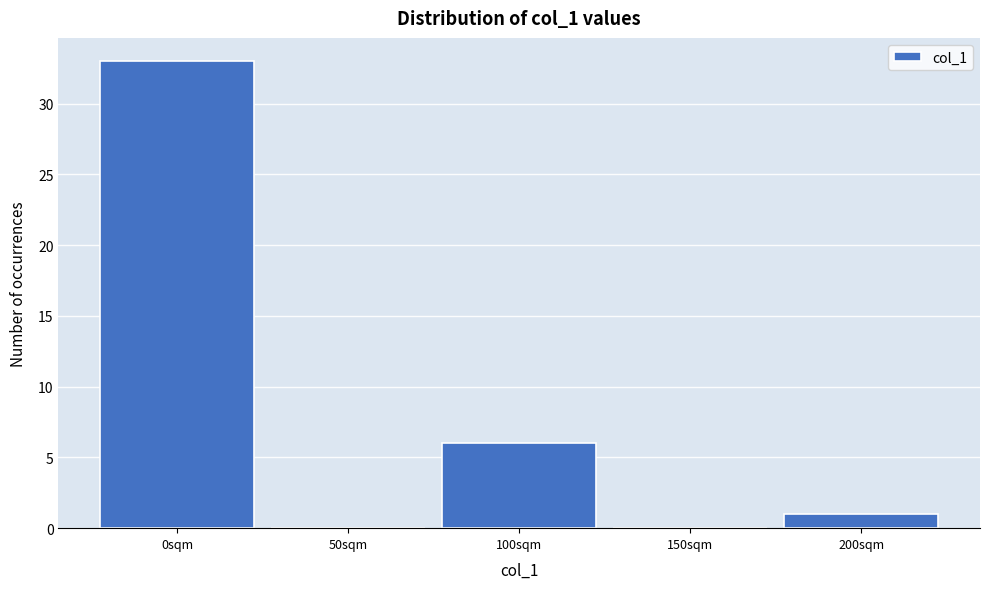

Reading left to right, list every bar in this chart as the range it spans on the x-axis followed by its height. The values are not printed on the chart, so give them approximately, as read against the axis.

-25 to 25: 33
25 to 75: 0
75 to 125: 6
125 to 175: 0
175 to 225: 1